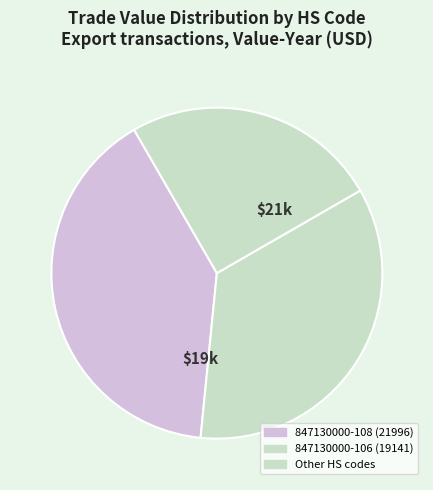

Is there any slice that represents more than half of the pie?

No